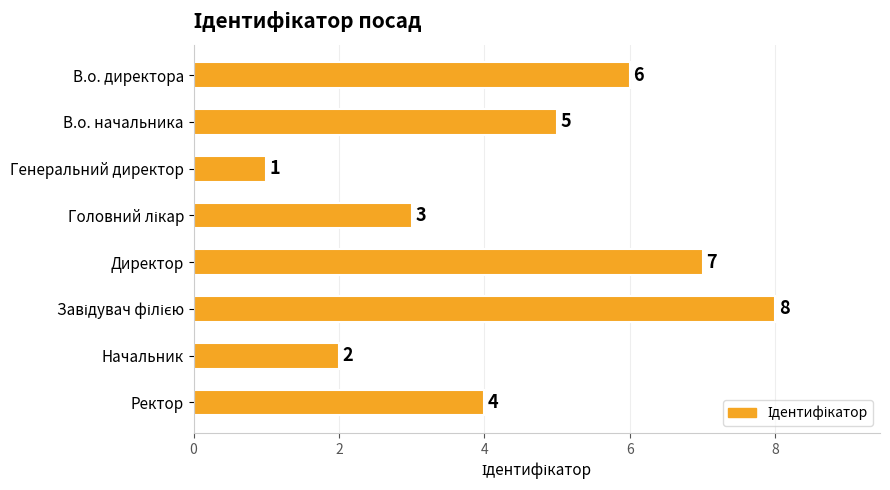

What is the difference between the maximum and minimum values?

7